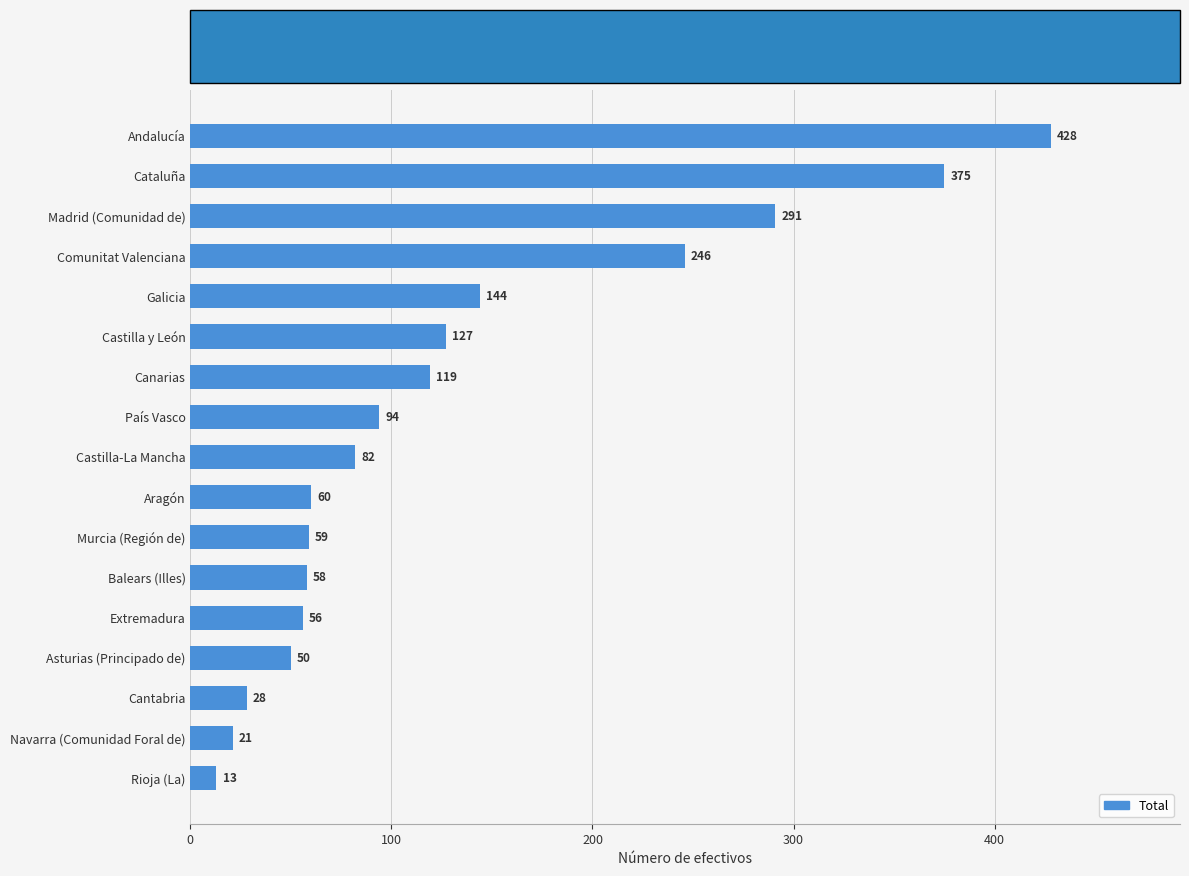

What is the greatest value displayed?

428